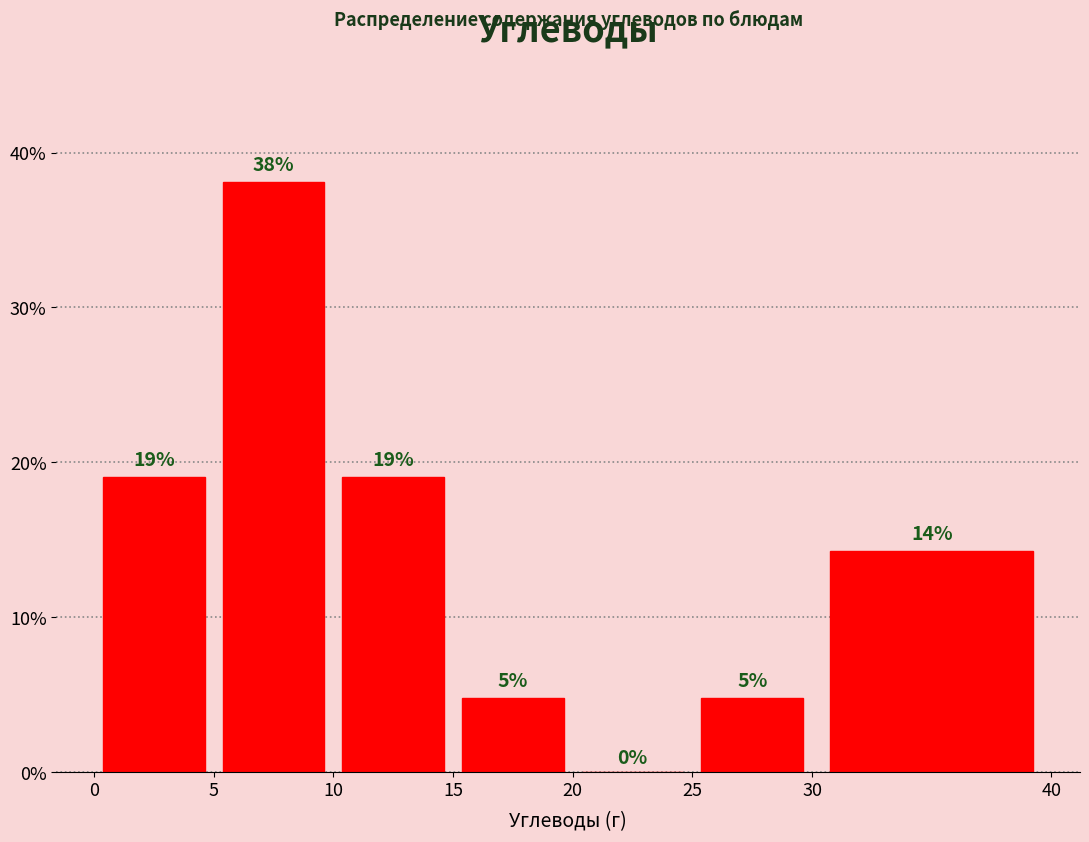

Over which range of the x-axis is the bar tallest?

5 to 10